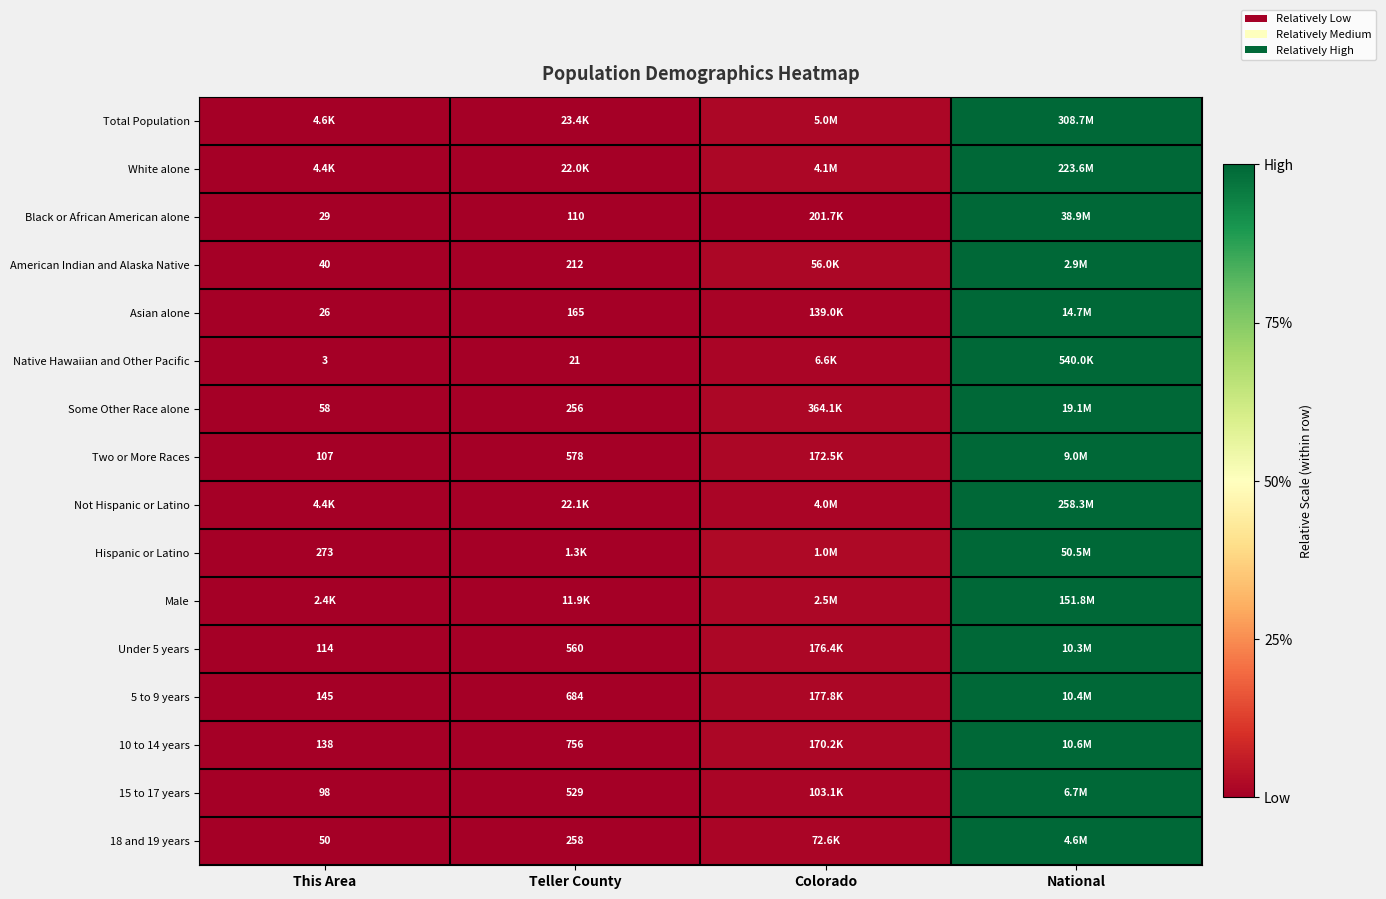

Which category has the highest value across all series?

National